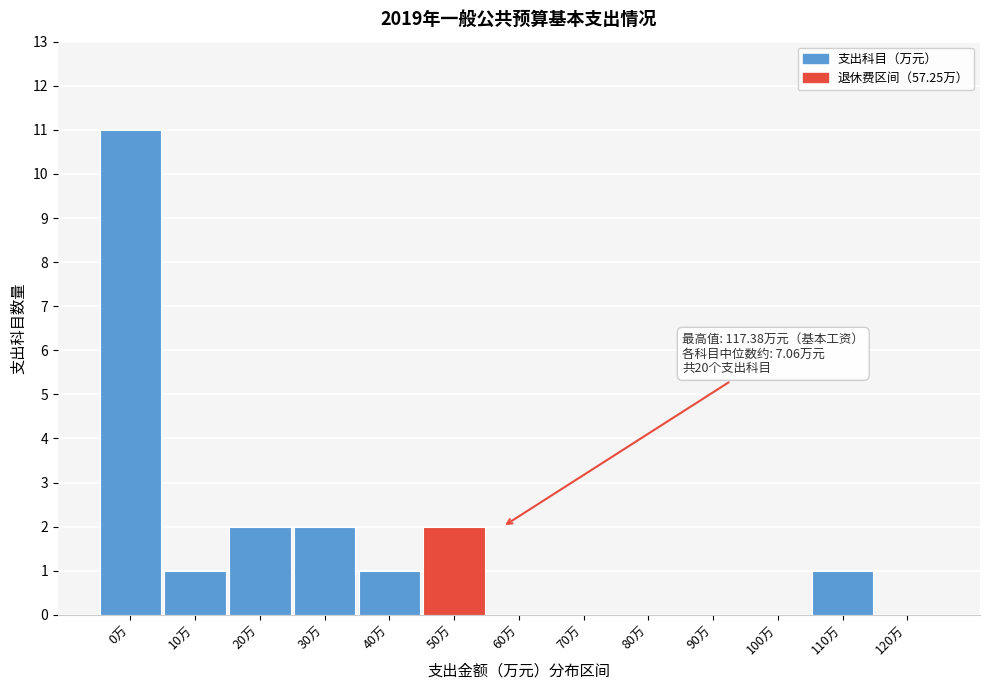

Reading left to right, list all the values displayed in this chart.

0万=11	10万=1	20万=2	30万=2	40万=1	50万=2	60万=0	70万=0	80万=0	90万=0	100万=0	110万=1	120万=0